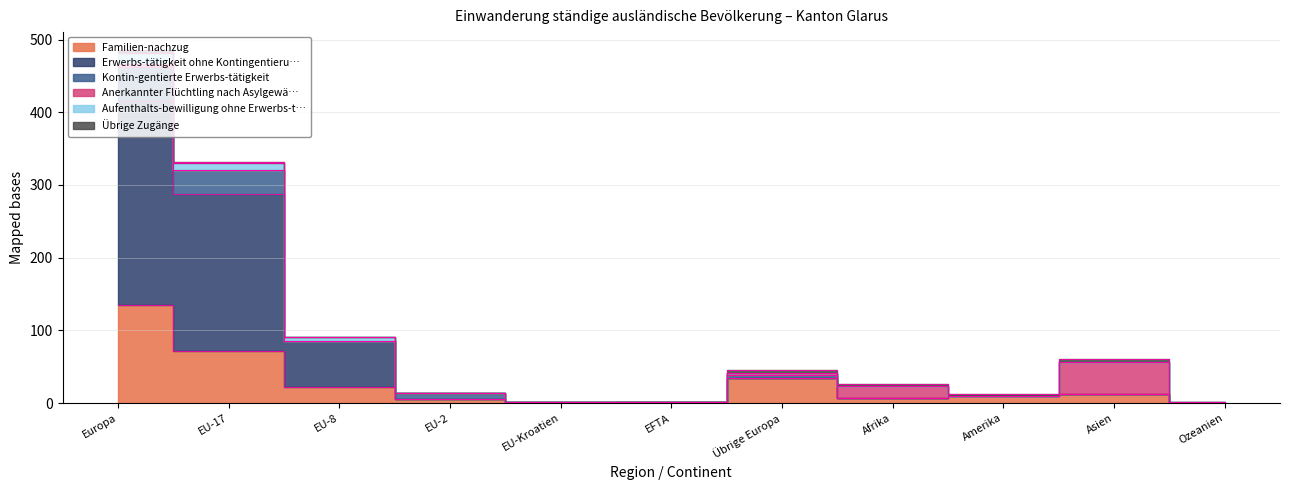

True or false: Aufenthalts-bewilligung ohne Erwerbs-t… and Erwerbs-tätigkeit ohne Kontingentieru… intersect in this chart.

False